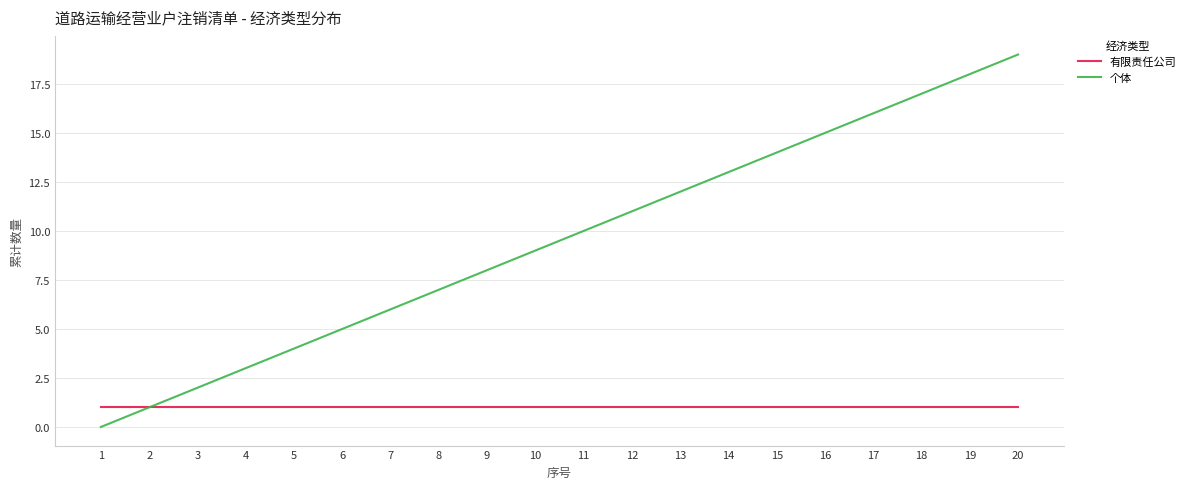

Which category has the highest value across all series?

20